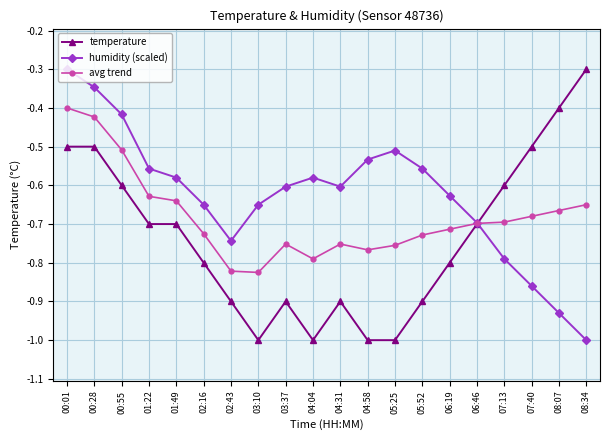

Which series has the largest total across all categories?

humidity (scaled)